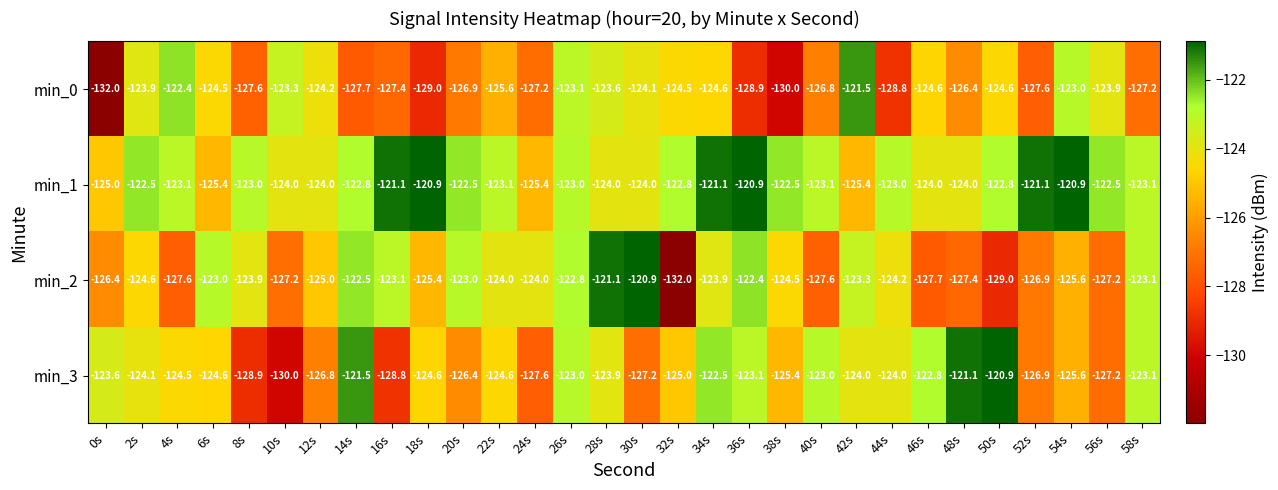

At which category is the sum across all series the highest?

26s